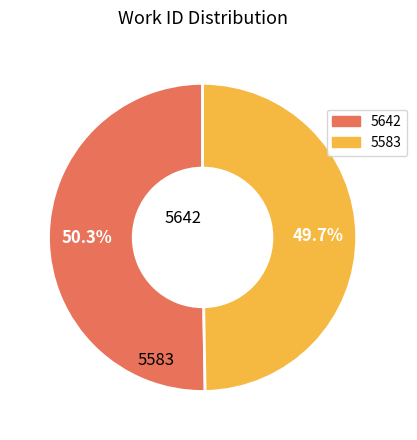

Do 5583 and 5642 together represent more than half of the pie?

Yes